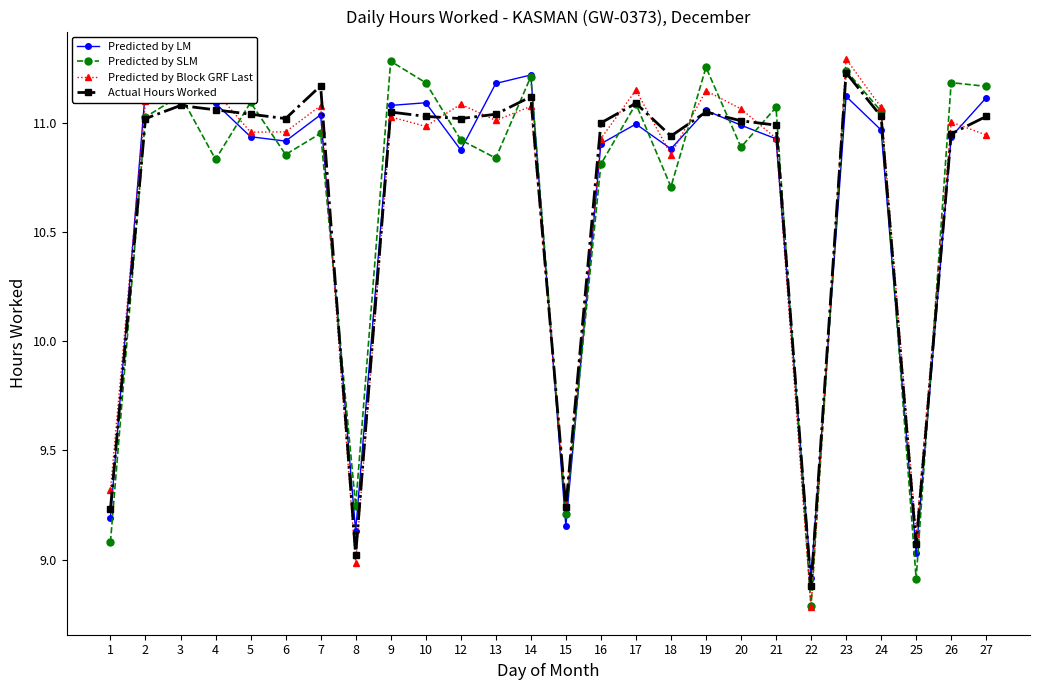

Between 16 and 27, which series saw the biggest shift?

Predicted by SLM